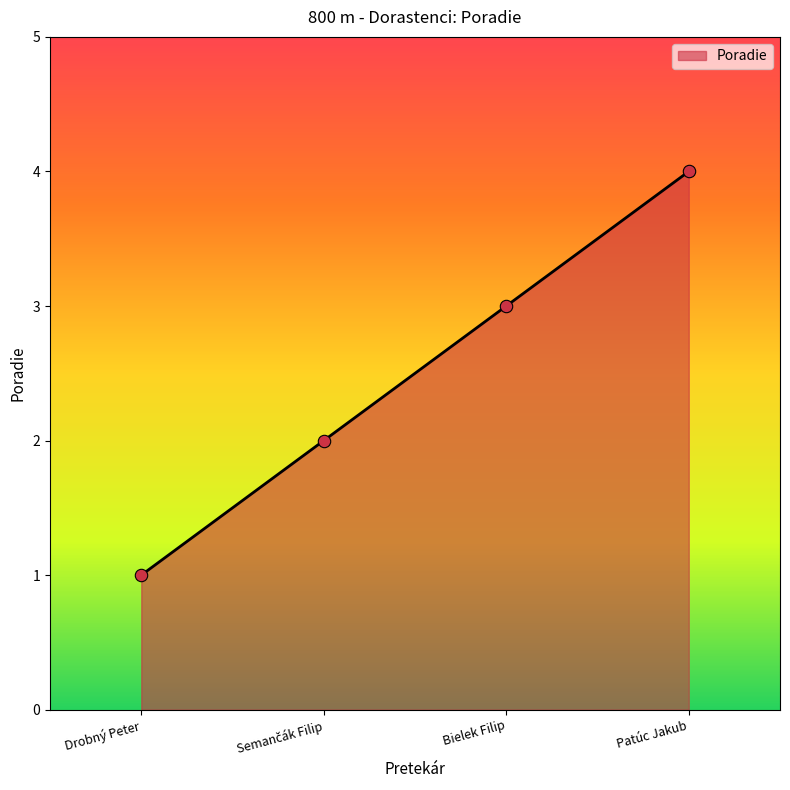

What is the change in value from Bielek Filip to Patúc Jakub?

+1